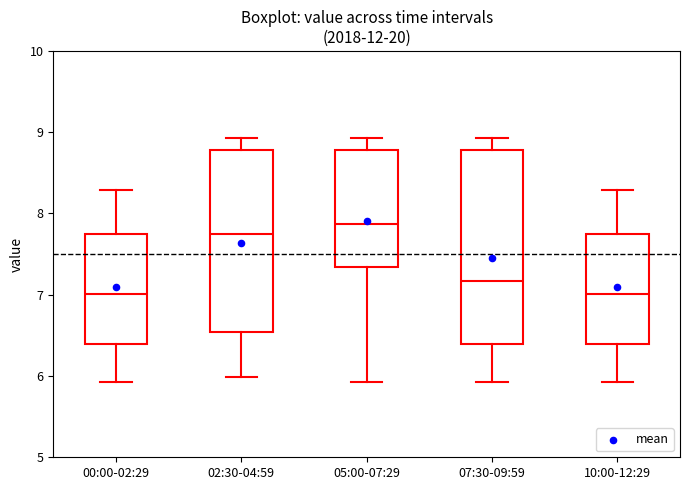

Reading left to right, read every box against the y-axis: the position of its median line, the range the box covers, and the ends of its whiskers. The values are not printed on the chart, so give them approximately, as read against the axis.

00:00-02:29: median 7.0, box 6.4 to 7.8, whiskers 5.9 to 8.3
02:30-04:59: median 7.8, box 6.5 to 8.8, whiskers 6.0 to 8.9
05:00-07:29: median 7.9, box 7.3 to 8.8, whiskers 5.9 to 8.9
07:30-09:59: median 7.2, box 6.4 to 8.8, whiskers 5.9 to 8.9
10:00-12:29: median 7.0, box 6.4 to 7.8, whiskers 5.9 to 8.3